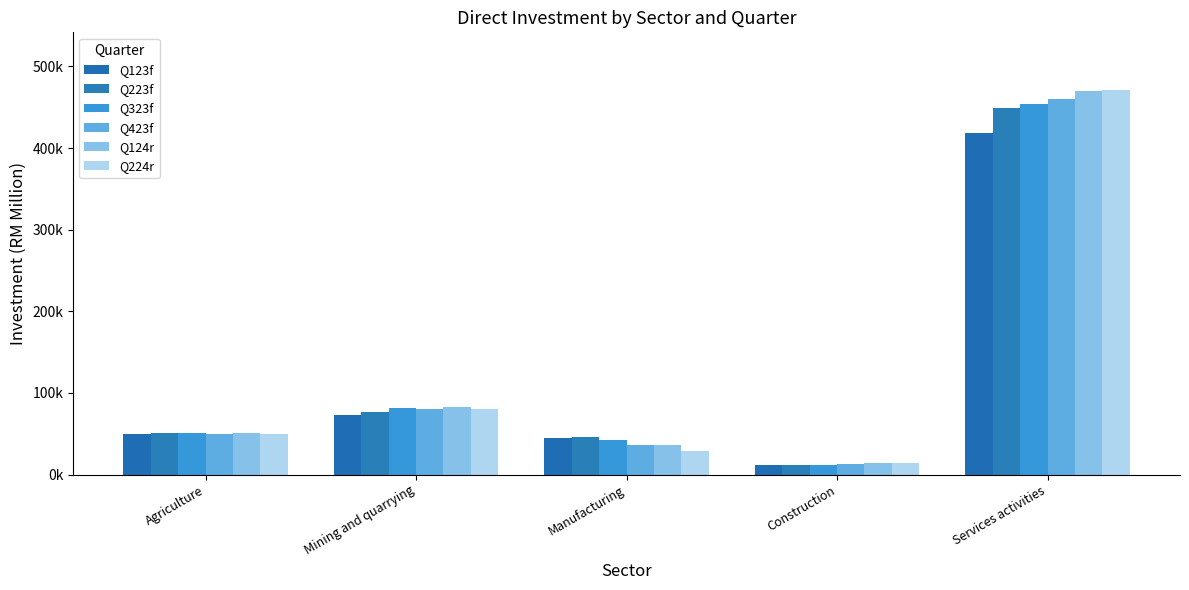

At which label does Q224r first exceed 49098?

Agriculture